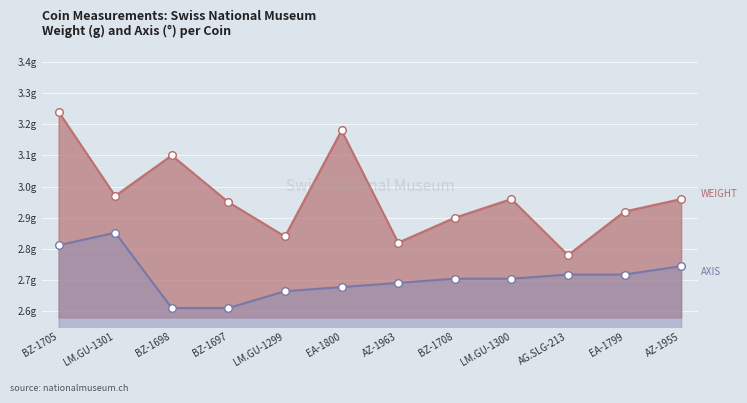

Which series contains the lowest Y value?

axis